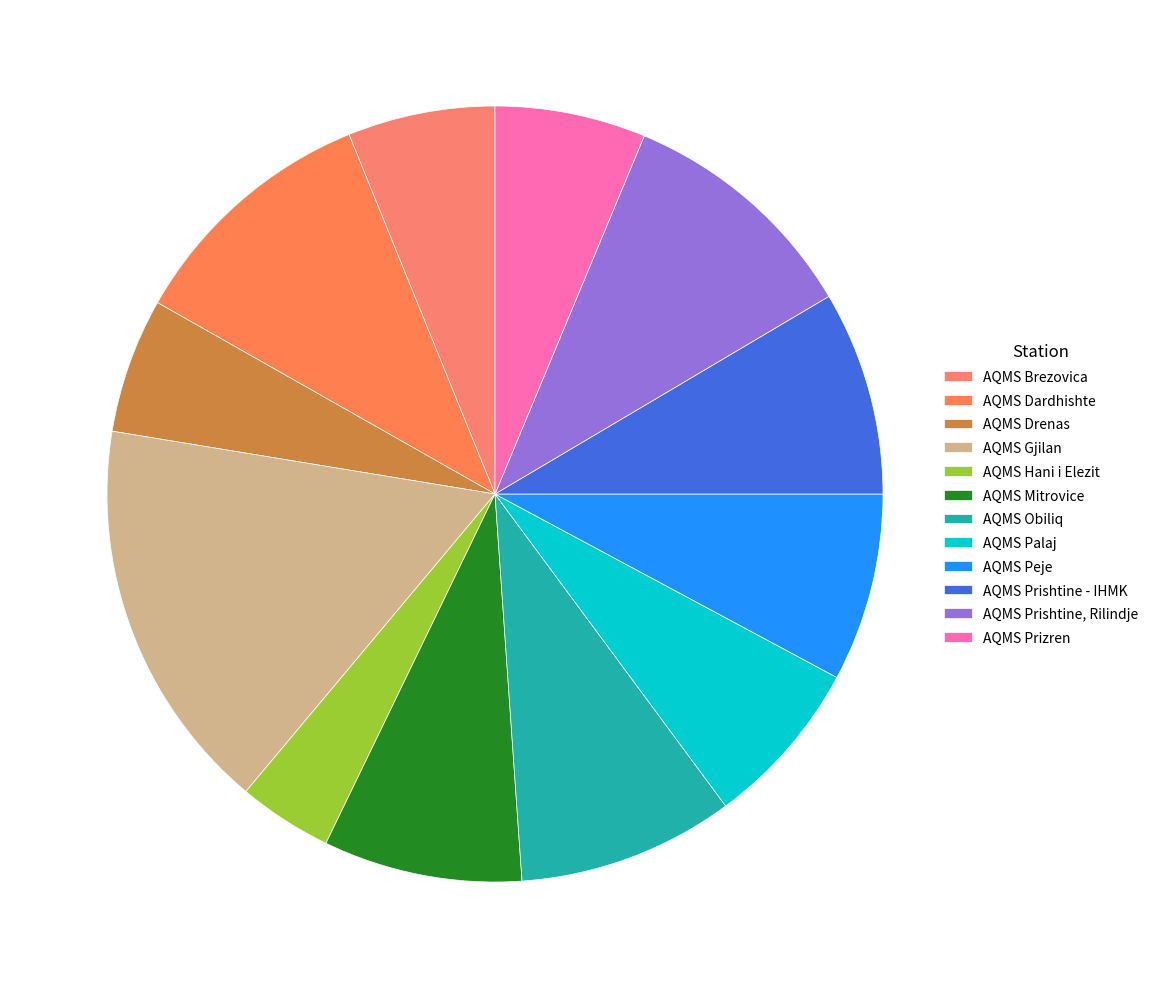

Is there a majority slice in this chart?

No